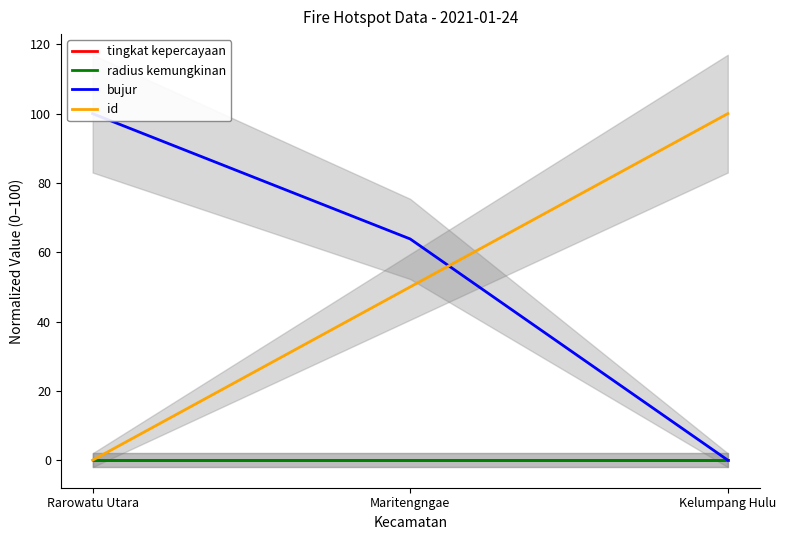

What is the label of the 2nd point from the left?

Maritengngae